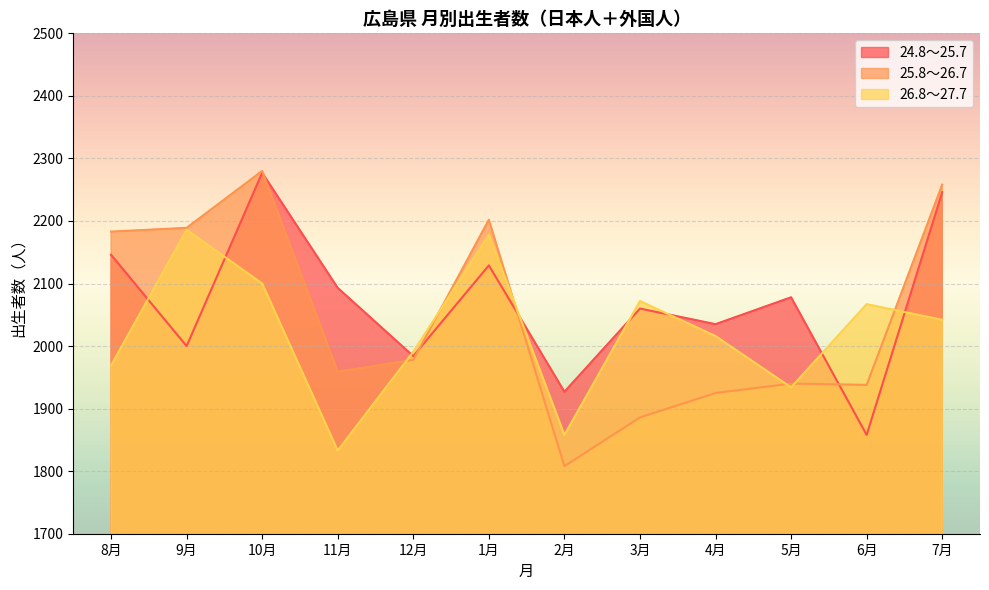

Which has a higher value, 2月 or 11月?

11月